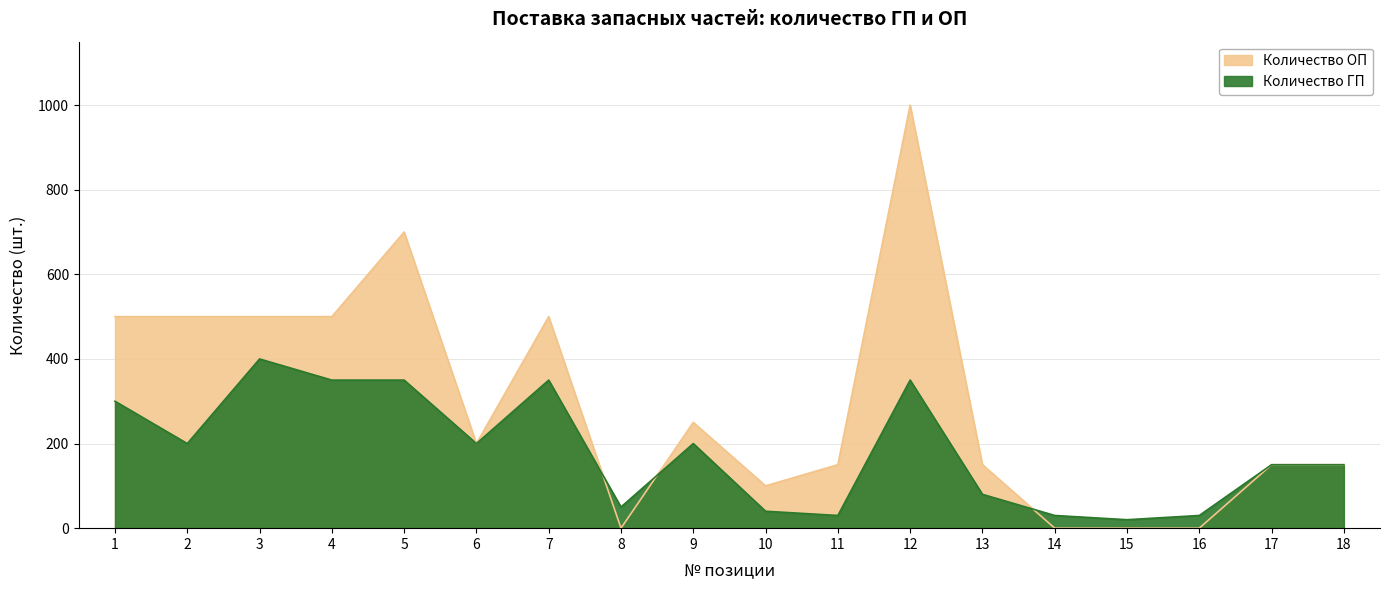

List the series in order of their overall mean, lowest first.

Количество ГП, Количество ОП